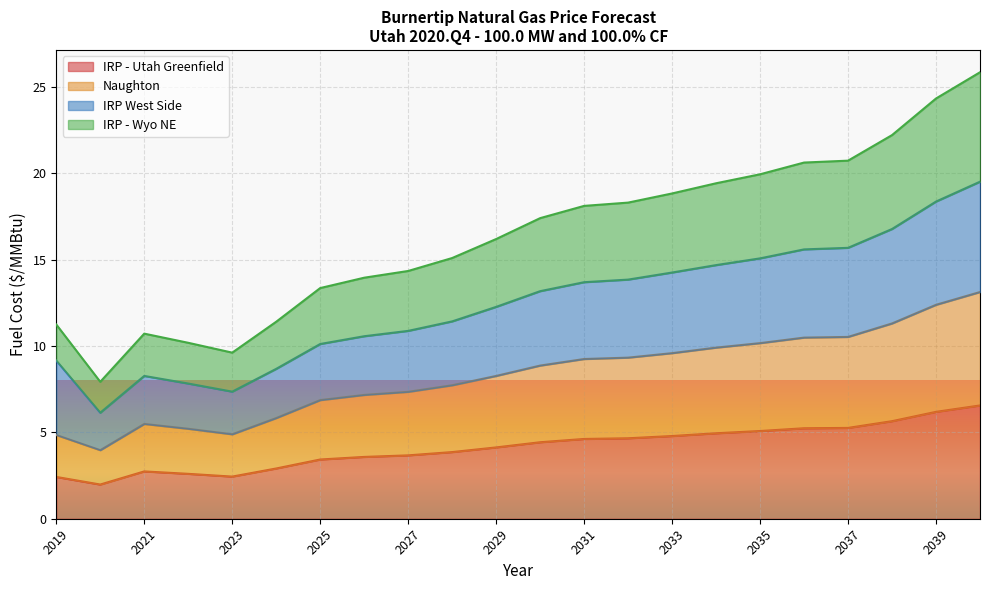

The IRP - Utah Greenfield series shows 4.6 at 2031. True or false?

True